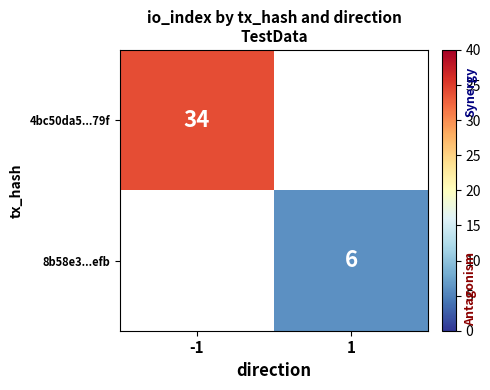

Which label corresponds to the largest value in the chart?

-1